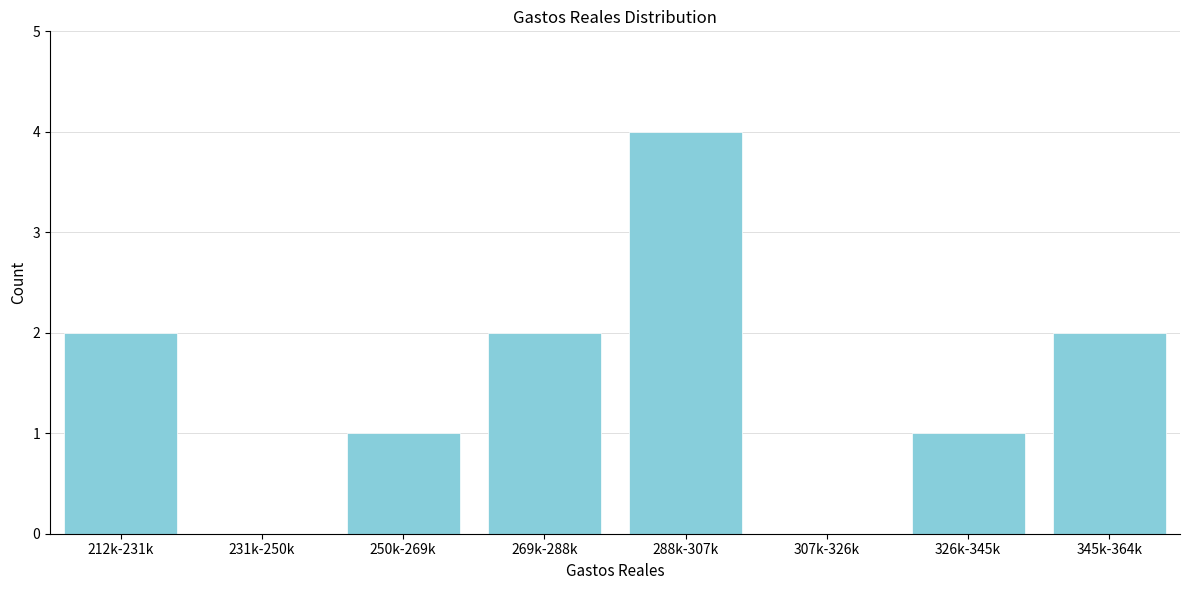

Reading left to right, what are all the values shown in this chart?

212k-231k=2	231k-250k=0	250k-269k=1	269k-288k=2	288k-307k=4	307k-326k=0	326k-345k=1	345k-364k=2